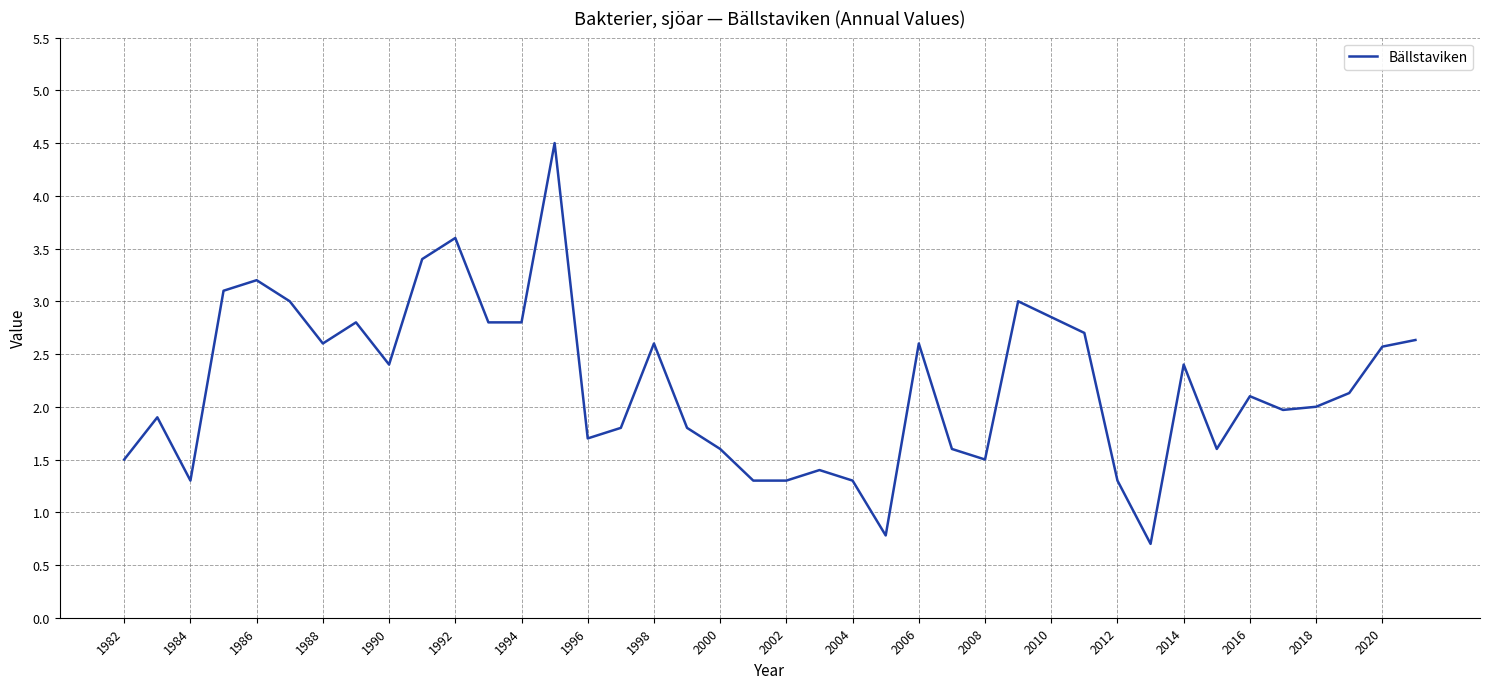

What is the difference between the maximum and minimum values?

3.8